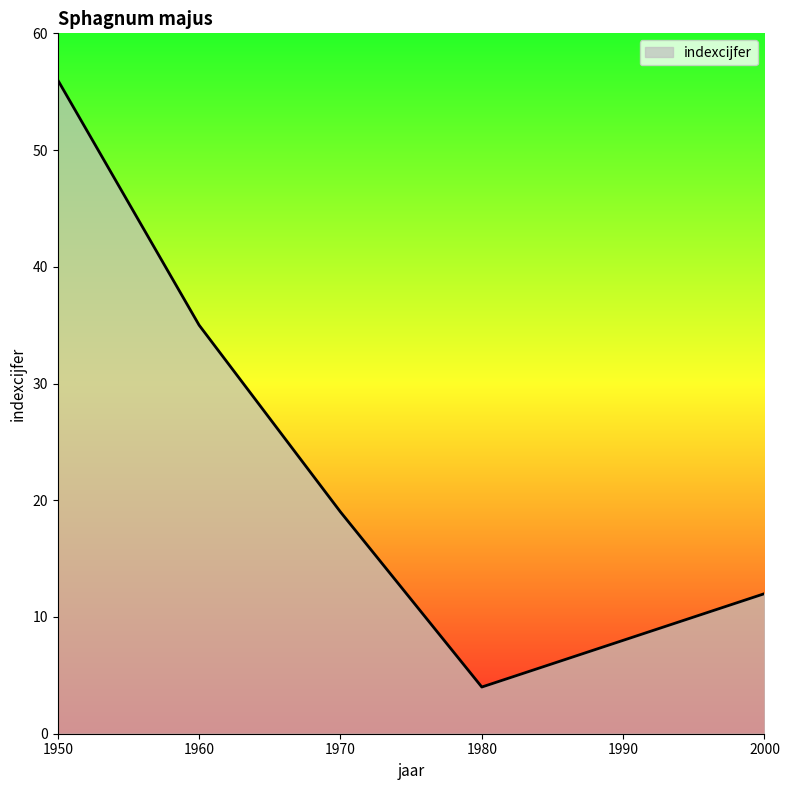

Reading left to right, extract all data points from this chart.

1950=56	1960=35	1970=19	1980=4	1990=8	2000=12